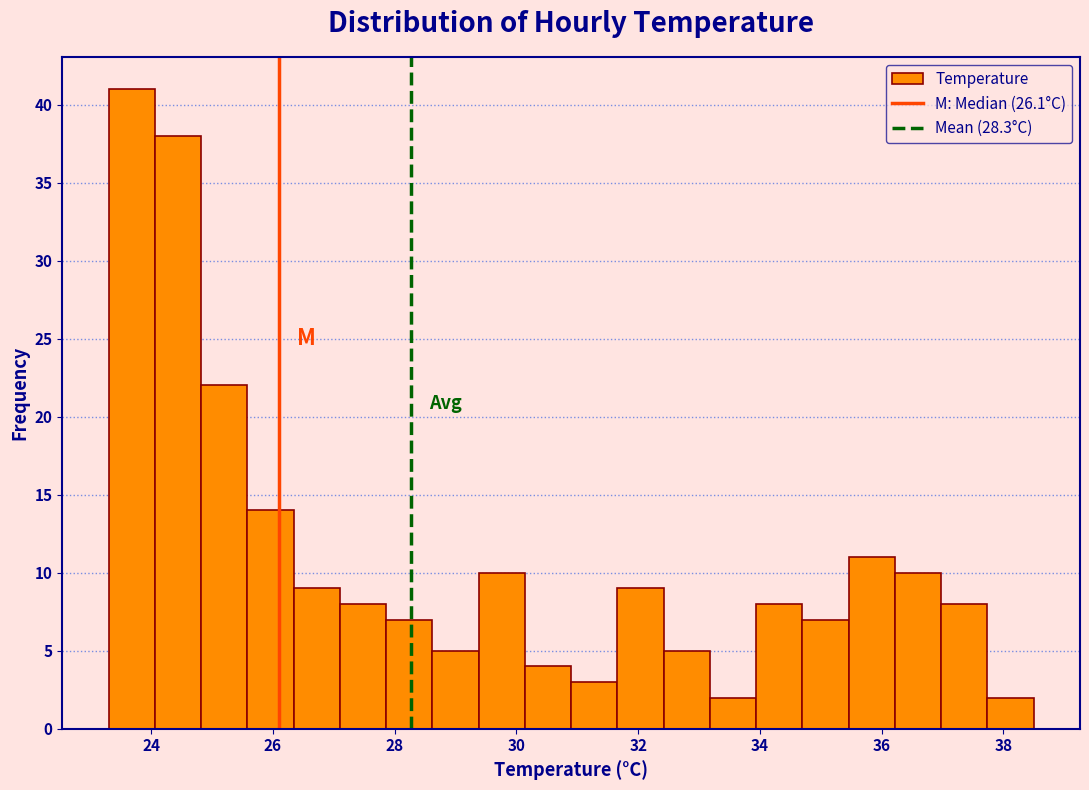

Read against the x-axis, roughly where is the centre of the tallest bar?

23.6